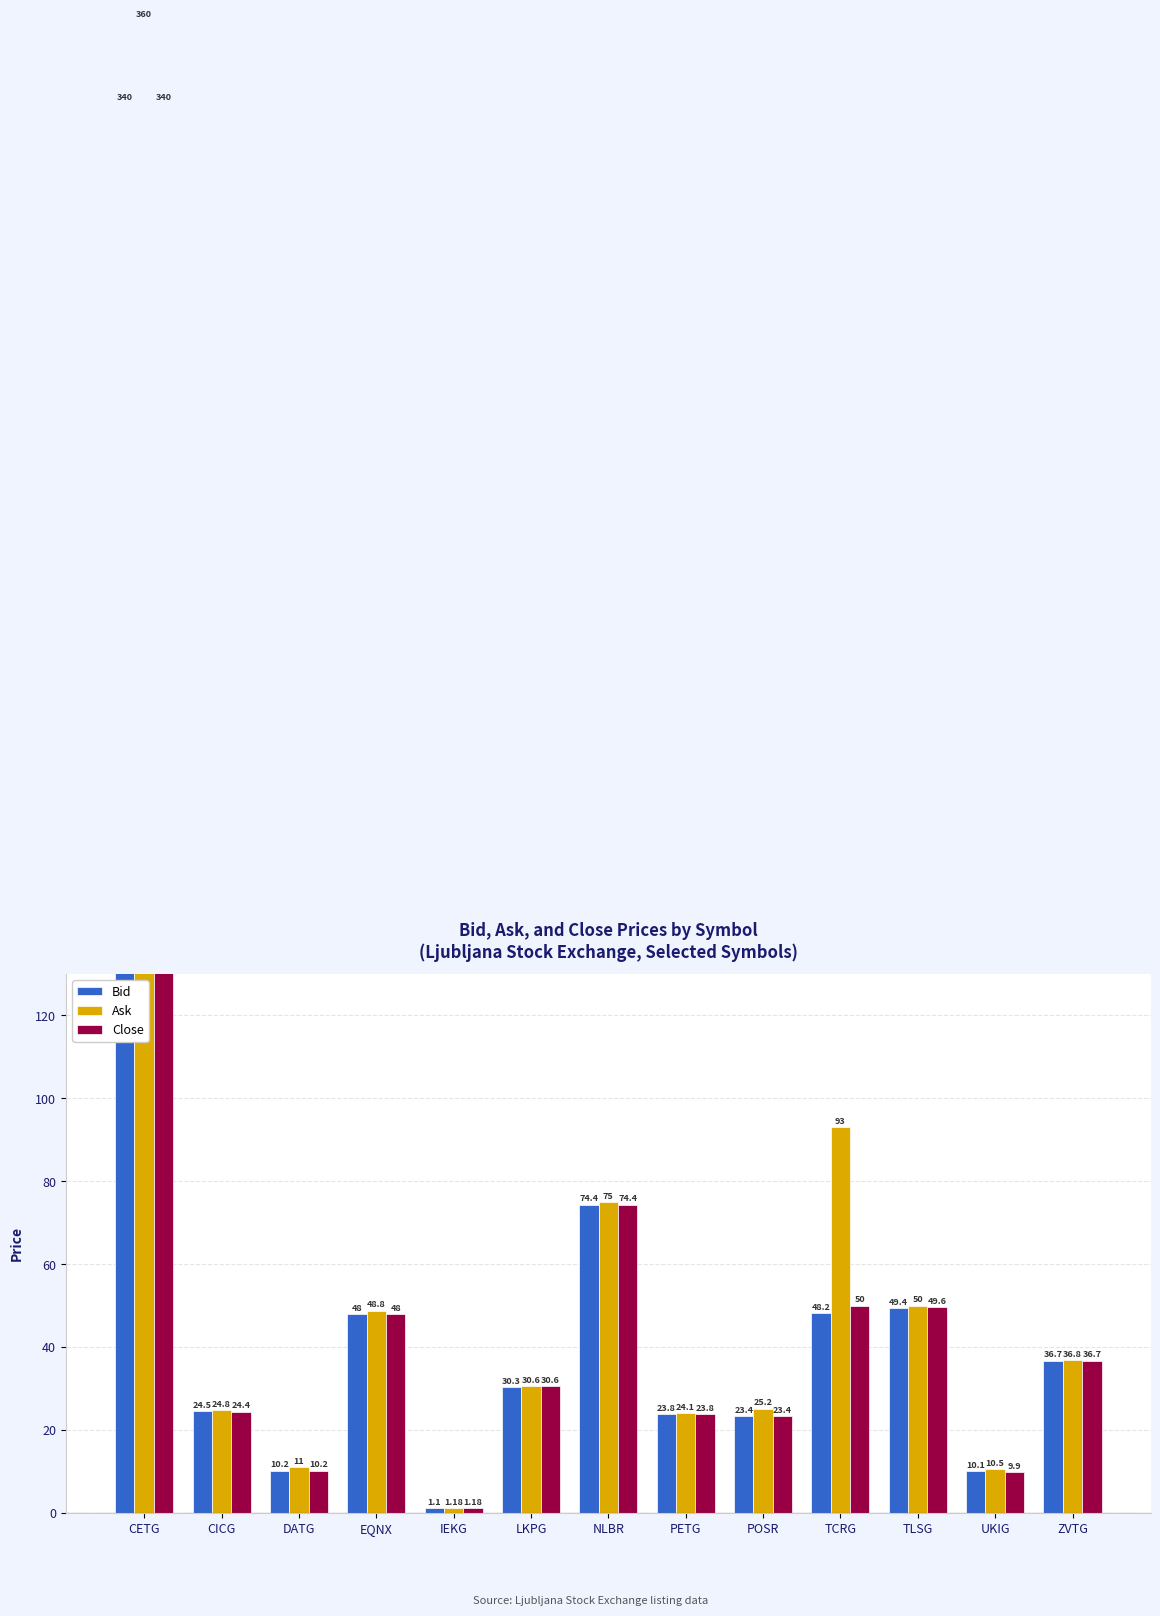

What is the label of the 9th bar from the right?

IEKG